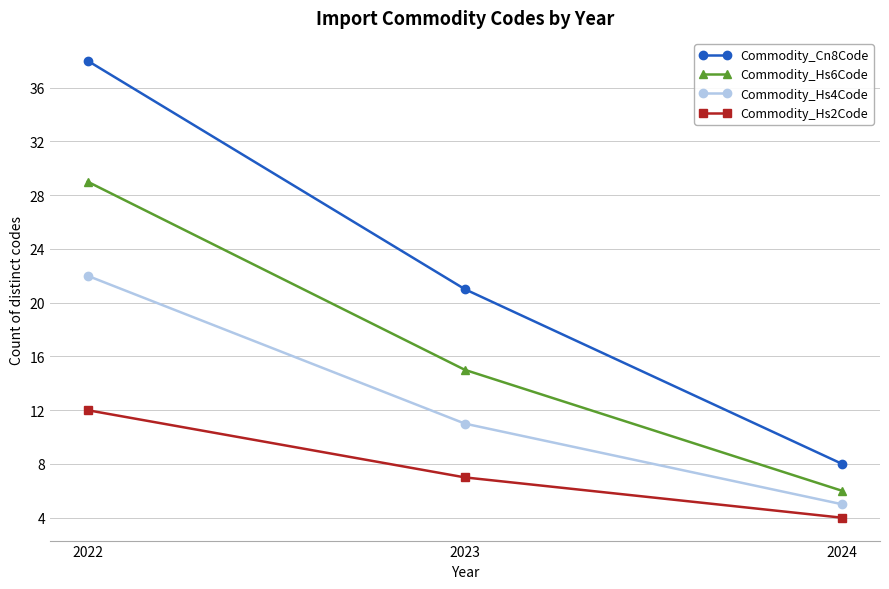

Between 2022 and 2024, which series saw the biggest shift?

Commodity_Cn8Code